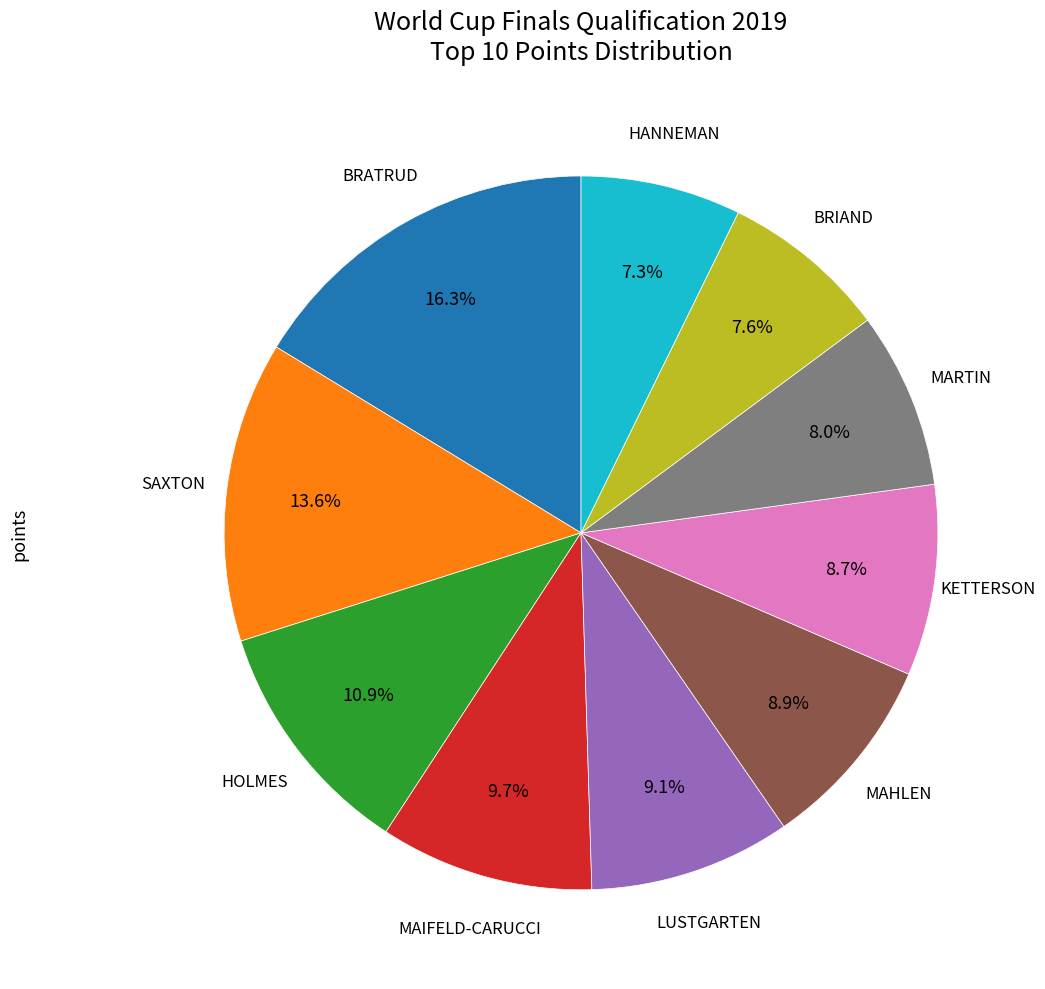

Does any single category account for the majority?

No